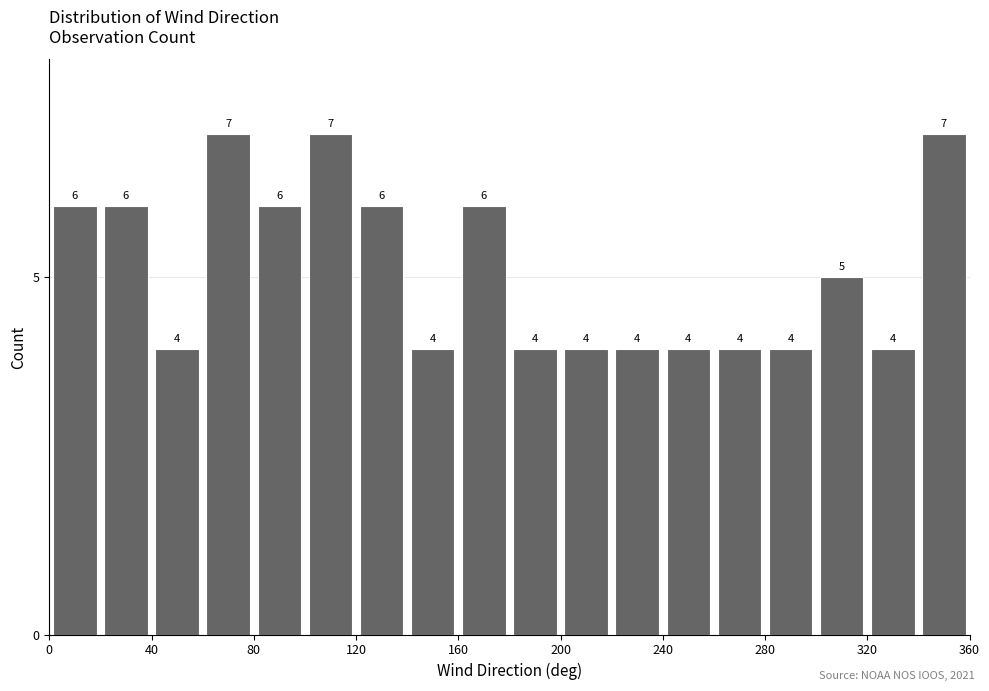

How tall is the bar that spans 120 to 140 on the x-axis?

6